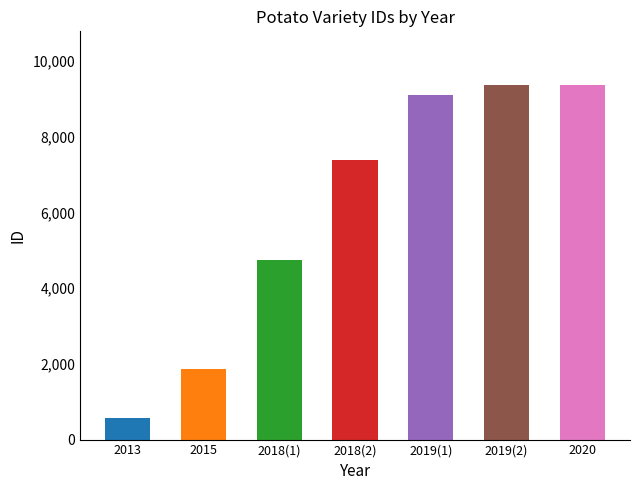

Approximately how many times larger is the value at 2019 compared to 2019?

1.0